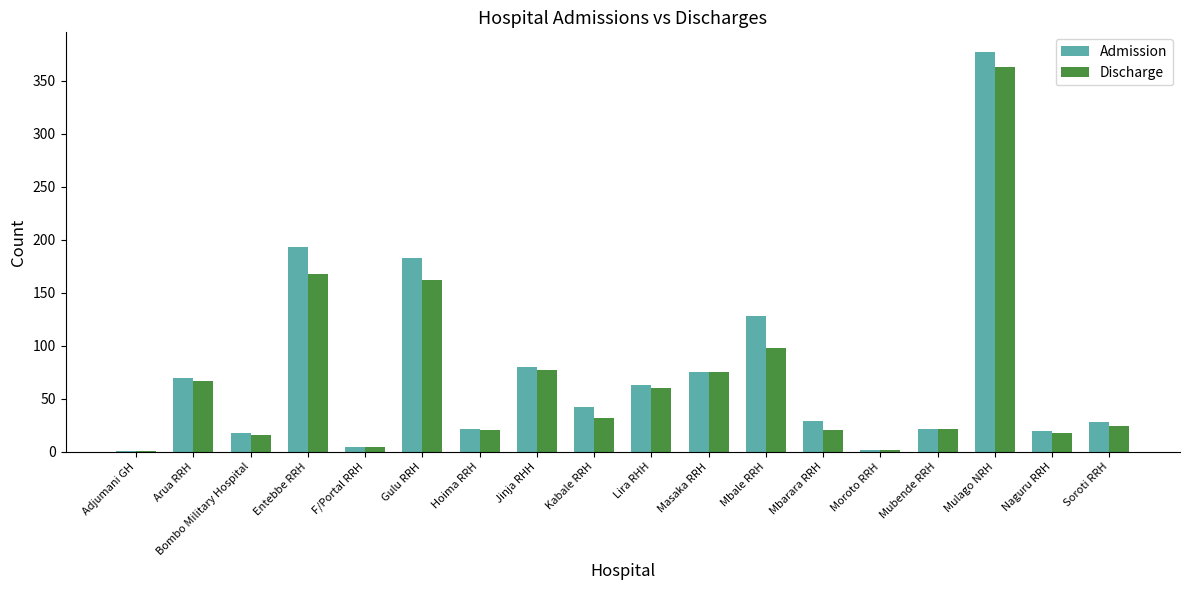

Is the value of Discharge at Entebbe RRH greater than the value of Admission at Lira RHH?

Yes